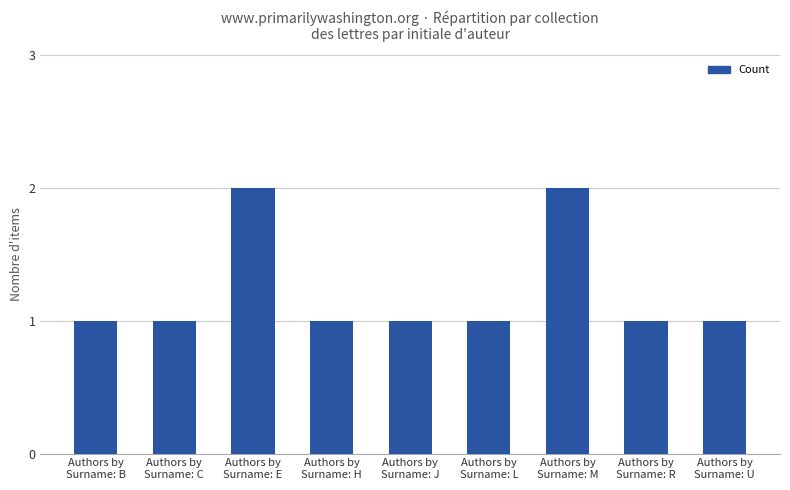

The value at Authors by
Surname: E is 1. True or false?

False